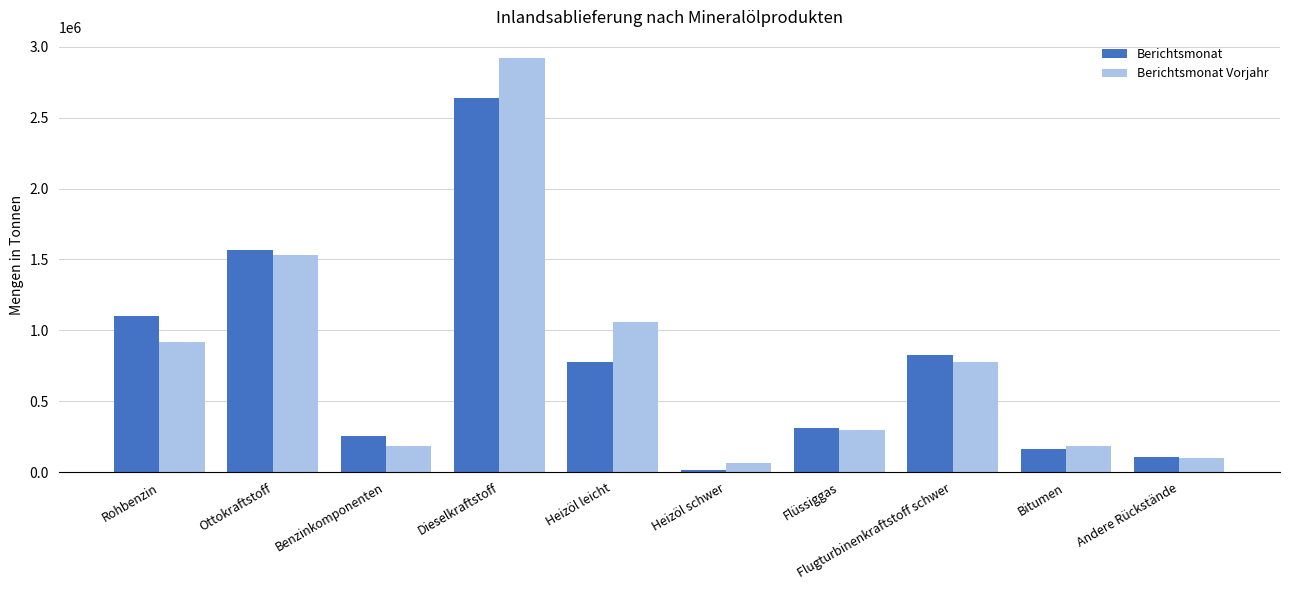

Which series changed the most between Flüssiggas and Bitumen?

Berichtsmonat